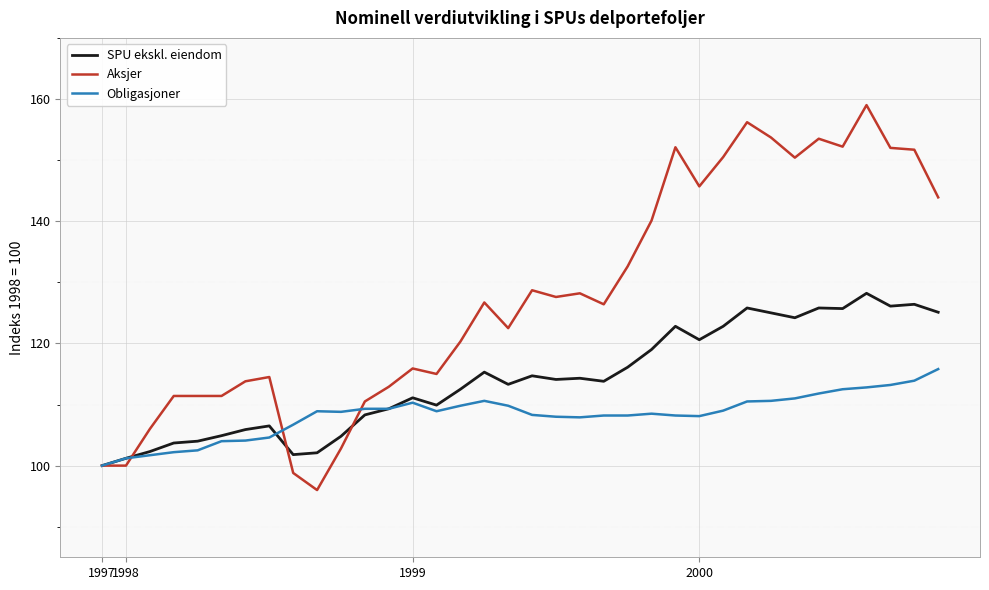

Rank the series by their maximum value, from highest to lowest.

Aksjer, SPU ekskl. eiendom, Obligasjoner